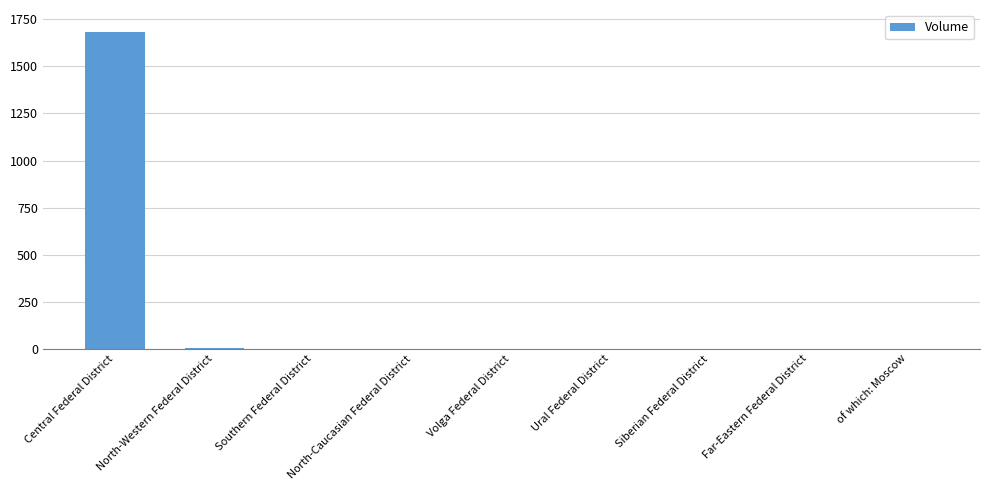

True or false: the data shows -646 at Ural Federal District.

False